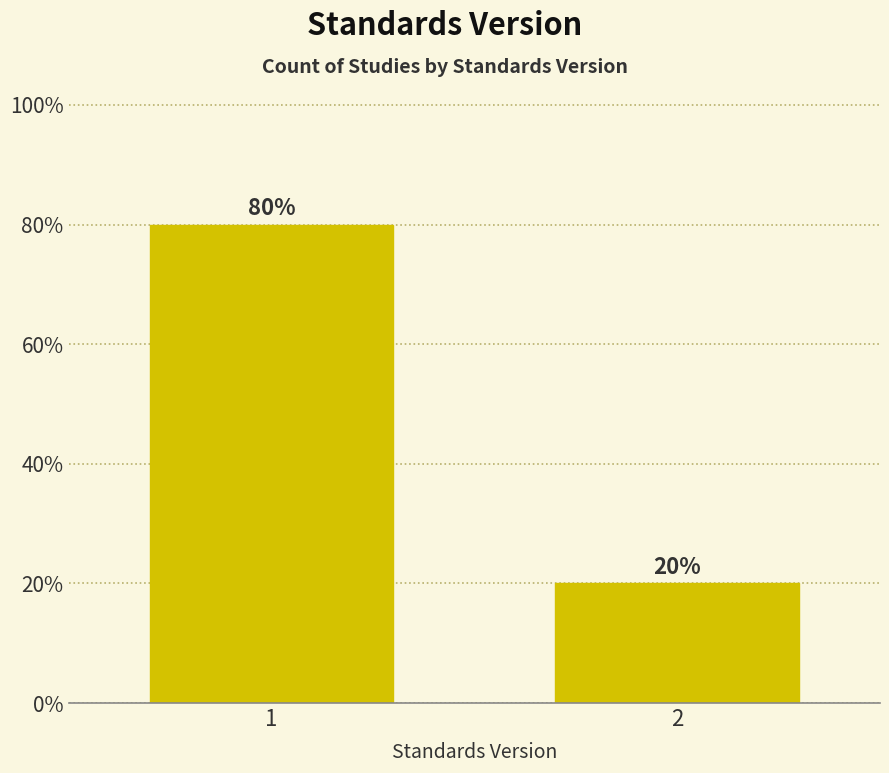

Reading right to left, list all the values displayed in this chart.

2=20	1=80